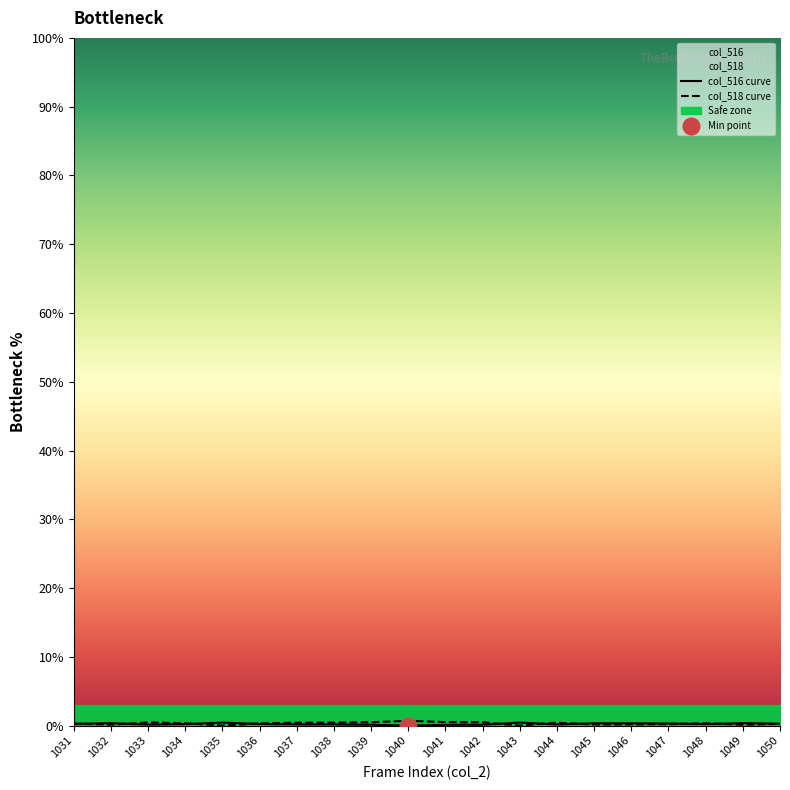

Is it true that col_518 curve equals 0.5 at 1039?

True